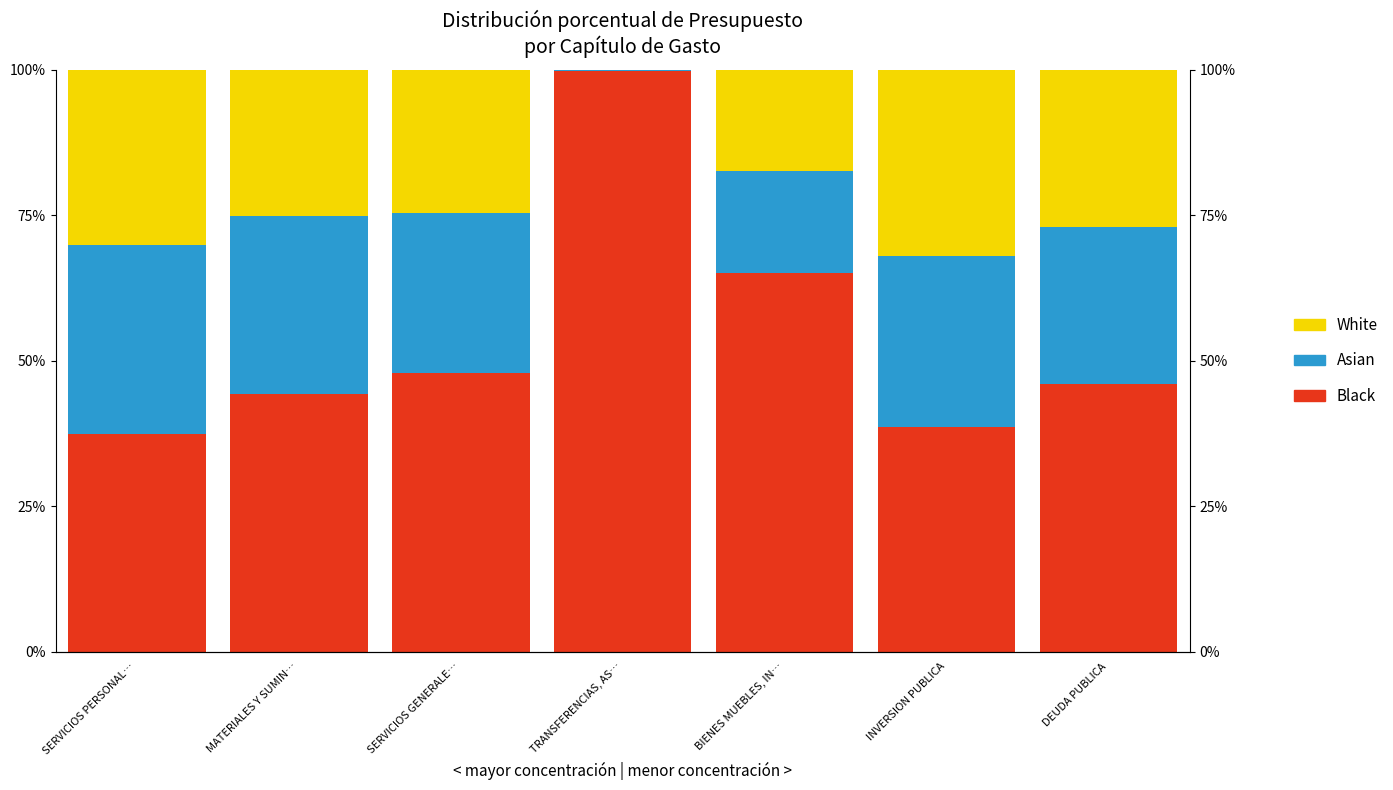

True or false: Black has a value of 62.6 at SERVICIOS PERSONAL….

False